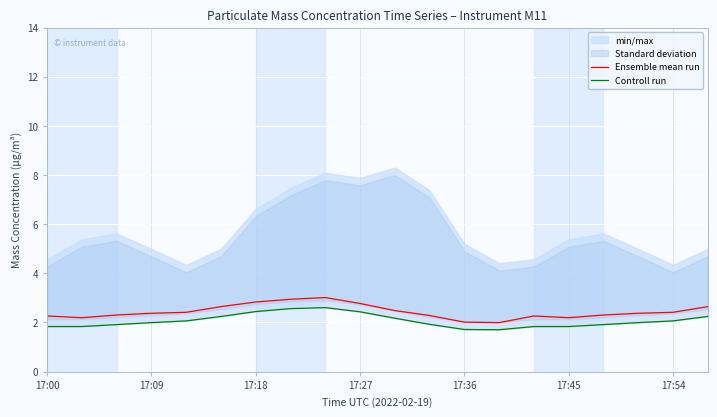

How many data points does each series have?

20